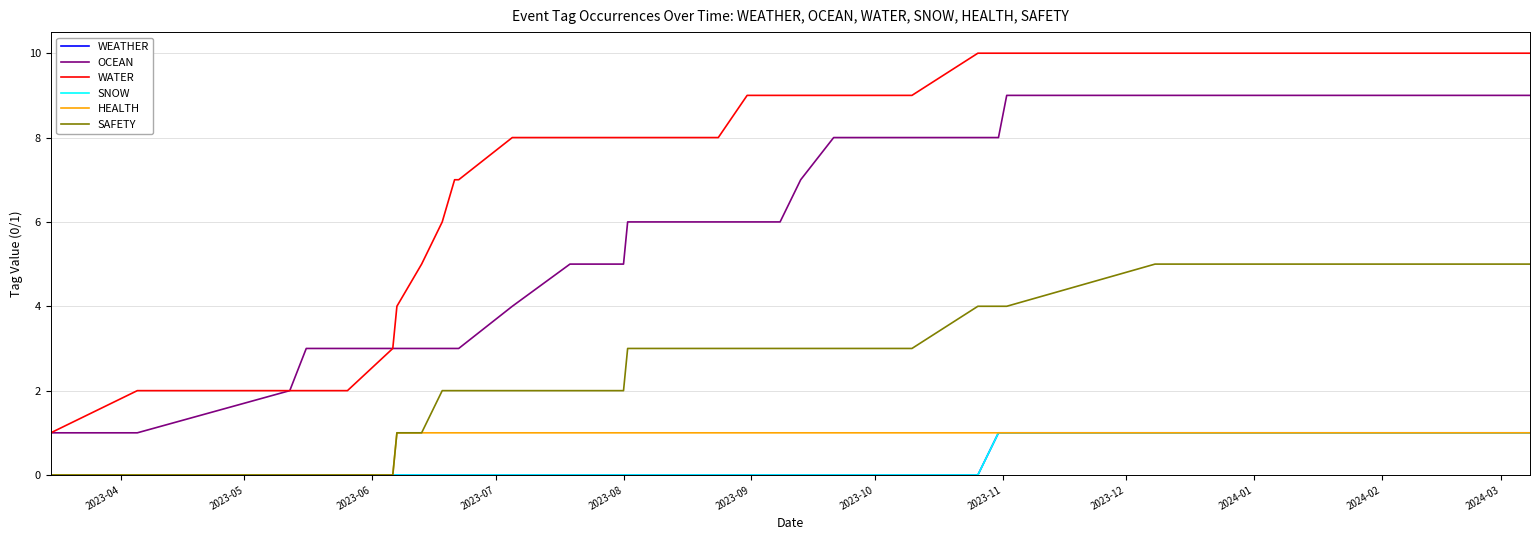

What is the average value of the WATER series?

7